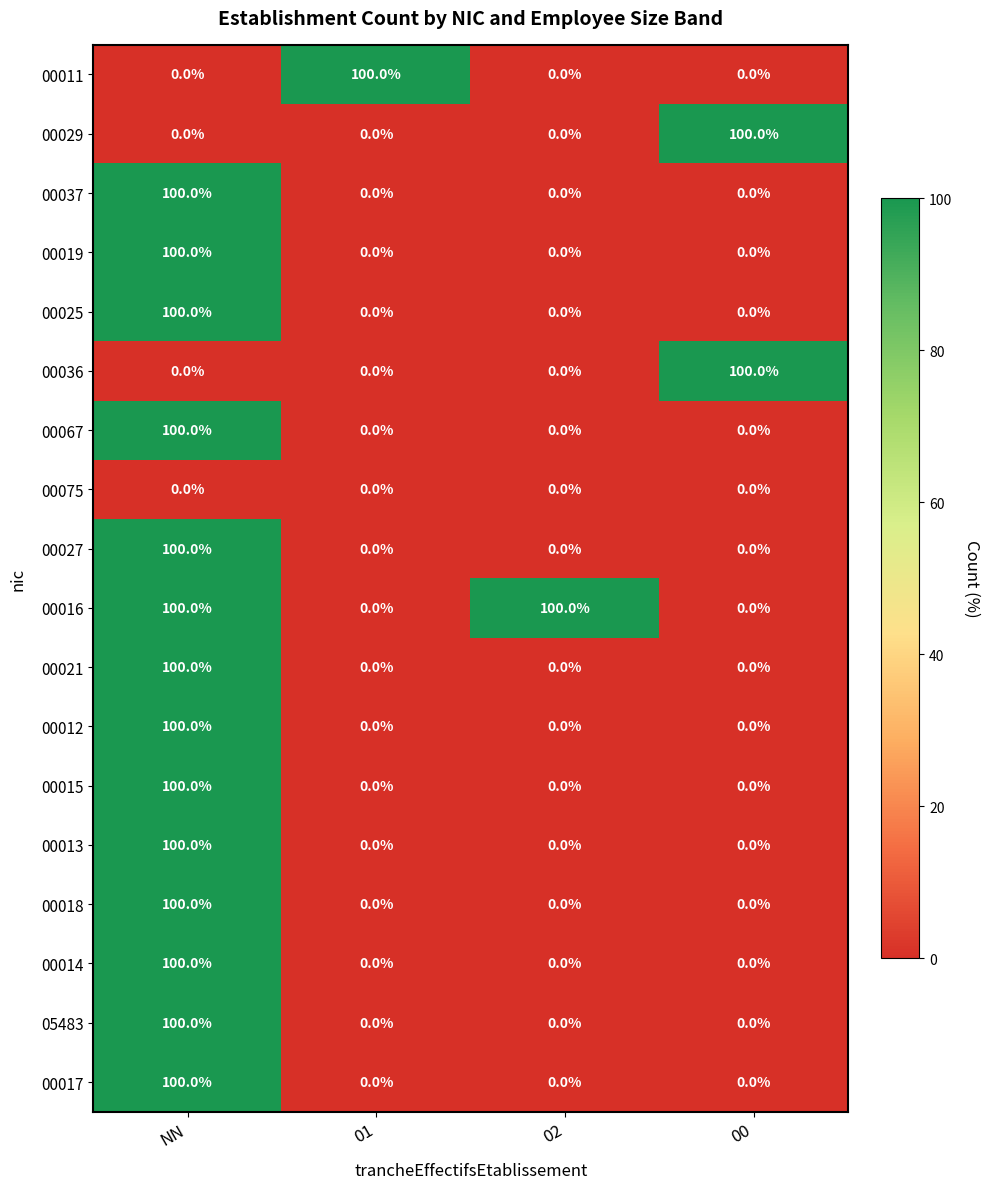

Count the number of categories in the chart.

4